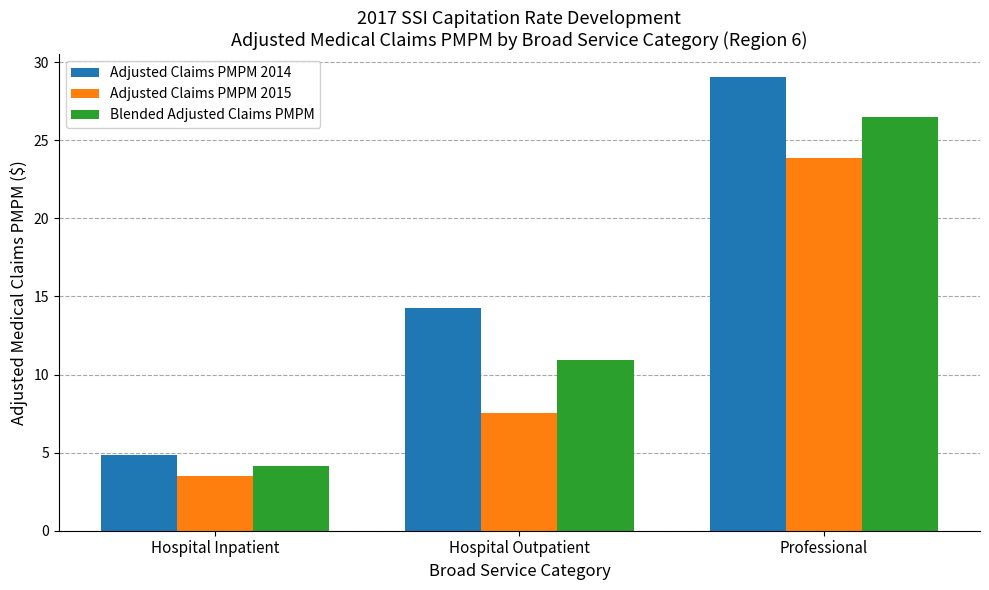

At which label does Adjusted Claims PMPM 2015 first exceed 7?

Hospital Outpatient